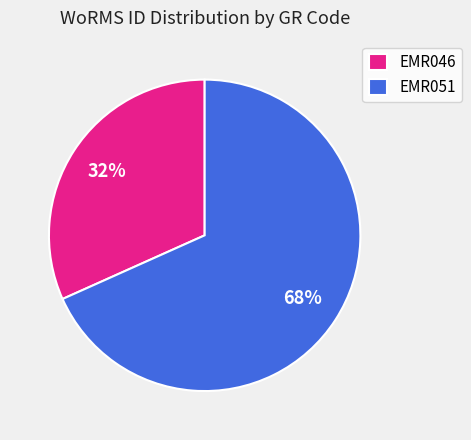

To the nearest percent, what portion does EMR051 represent?

68%